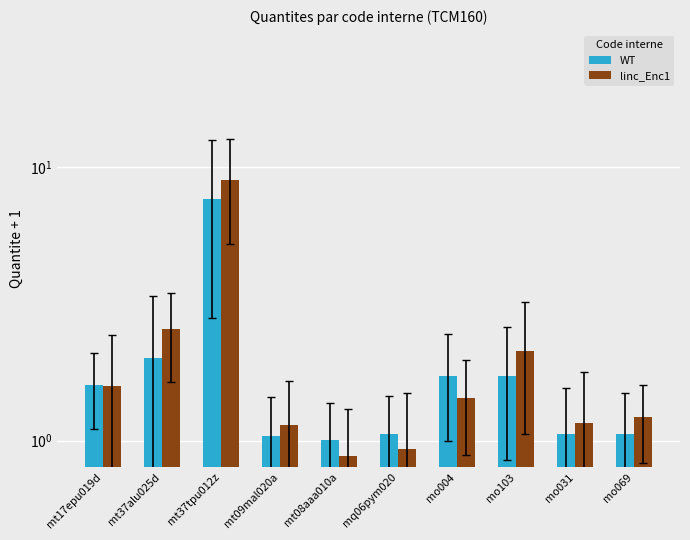

List the series in order of their overall mean, highest first.

linc_Enc1, WT